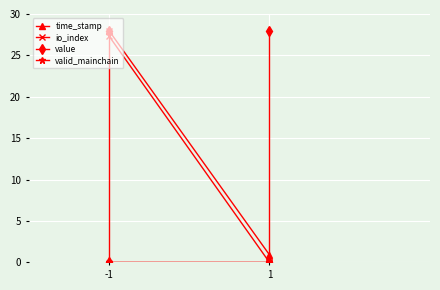

The io_index series shows 12.9 at 1. True or false?

False